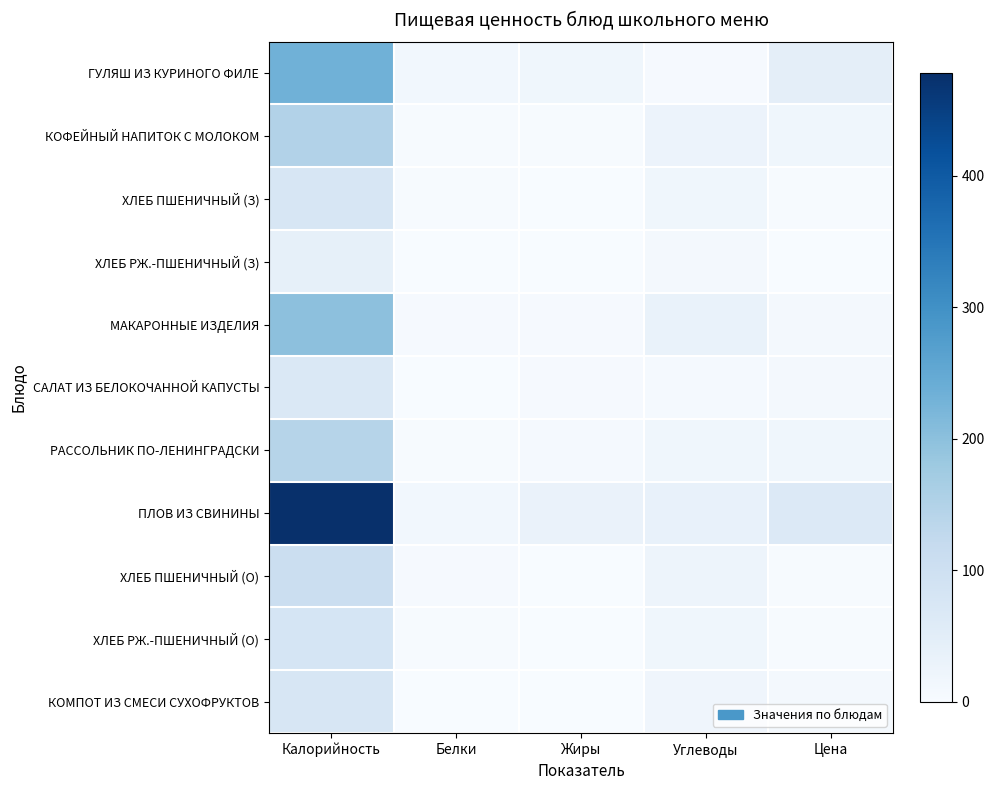

What is the total value across all series at Калорийность?

1655.0